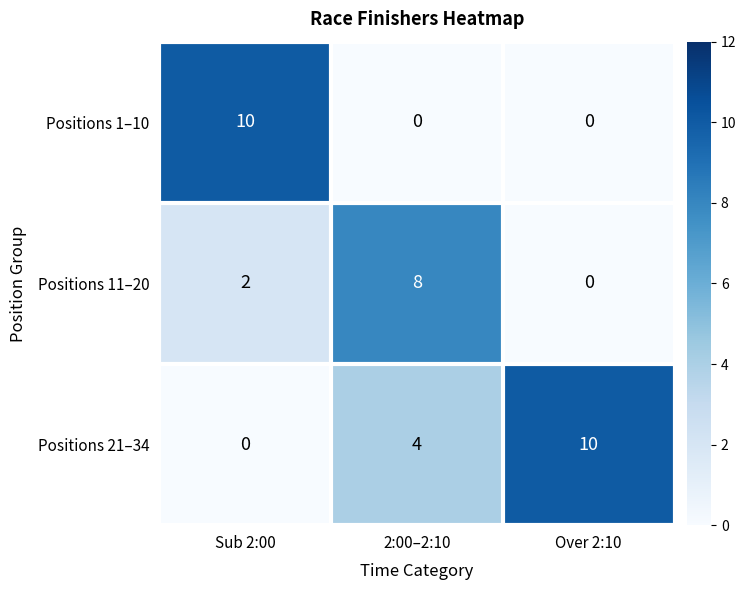

Where is Positions 11–20 nearest to the value 4?

Sub 2:00